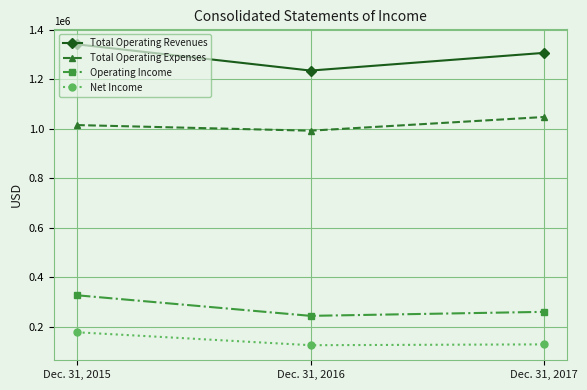

How many lines are shown in the chart?

4